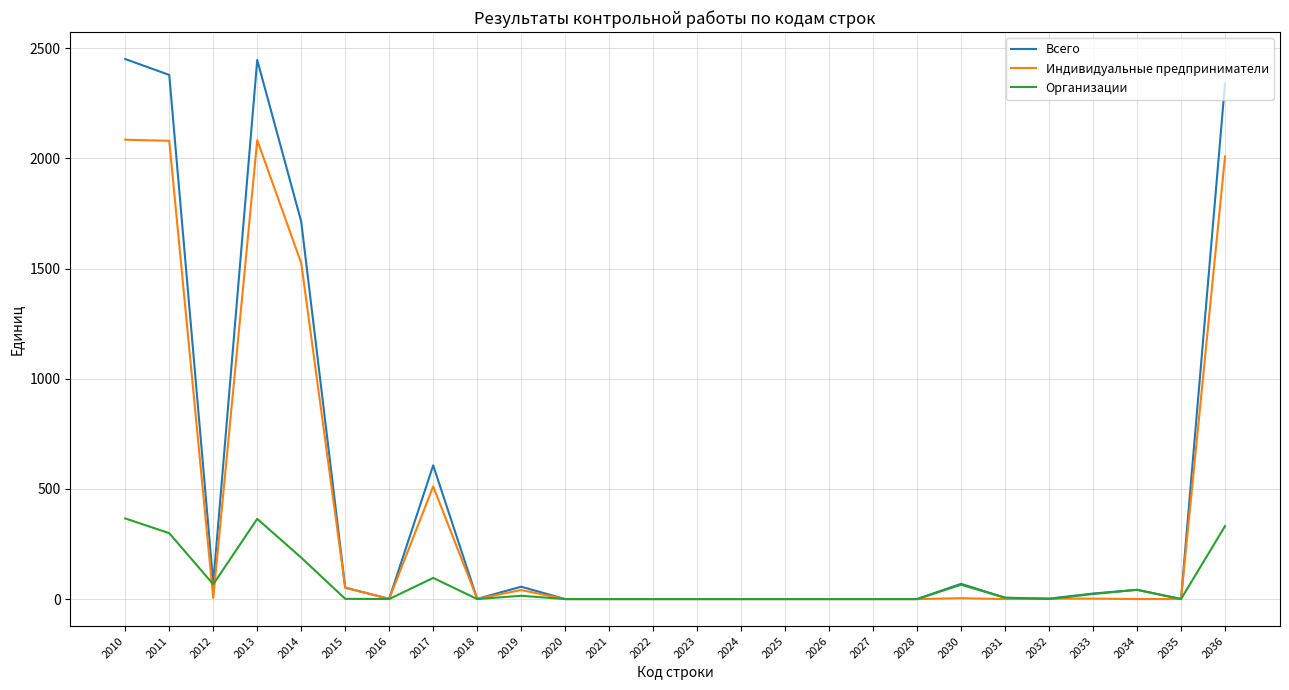

Which series has the largest range (max minus min)?

Всего